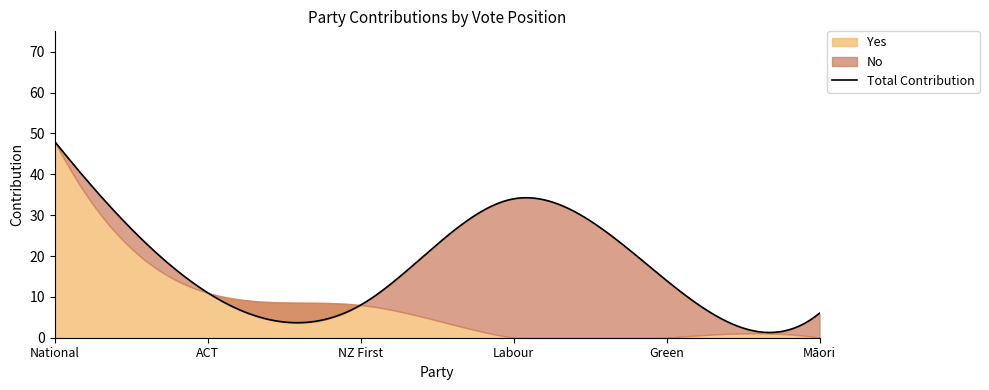

Between National and ACT, which is larger?

National